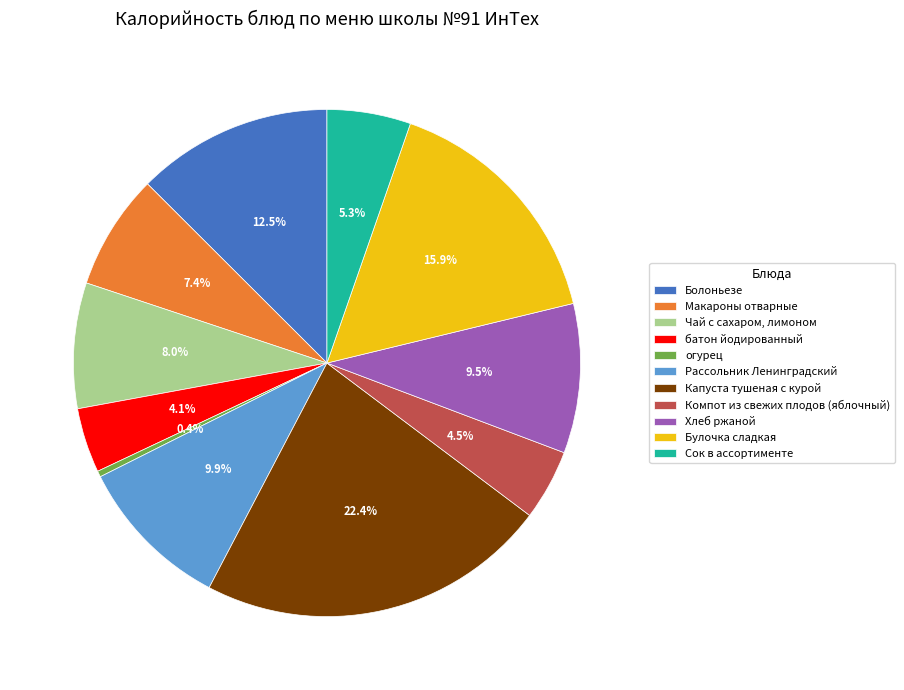

Is it true that огурец is 9% of the pie?

False